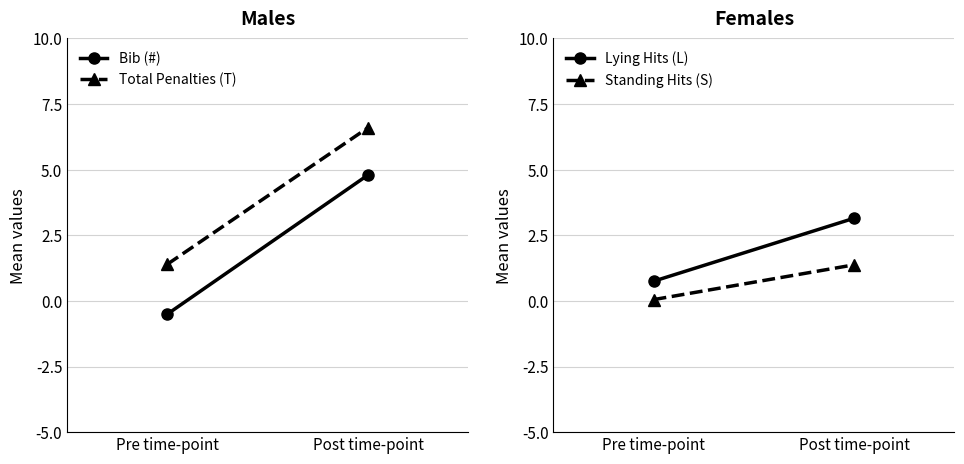

What is the label of the 1st point from the right?

Post time-point